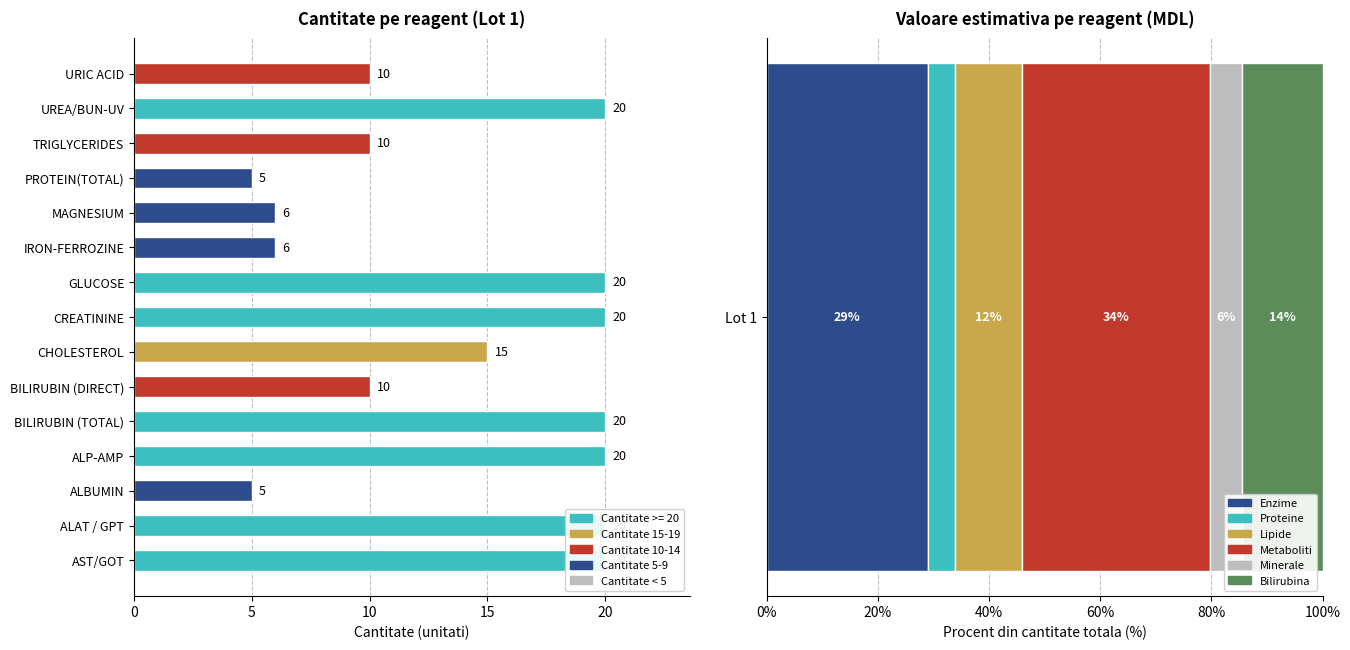

What is the label of the 3rd bar from the left?

ALBUMIN